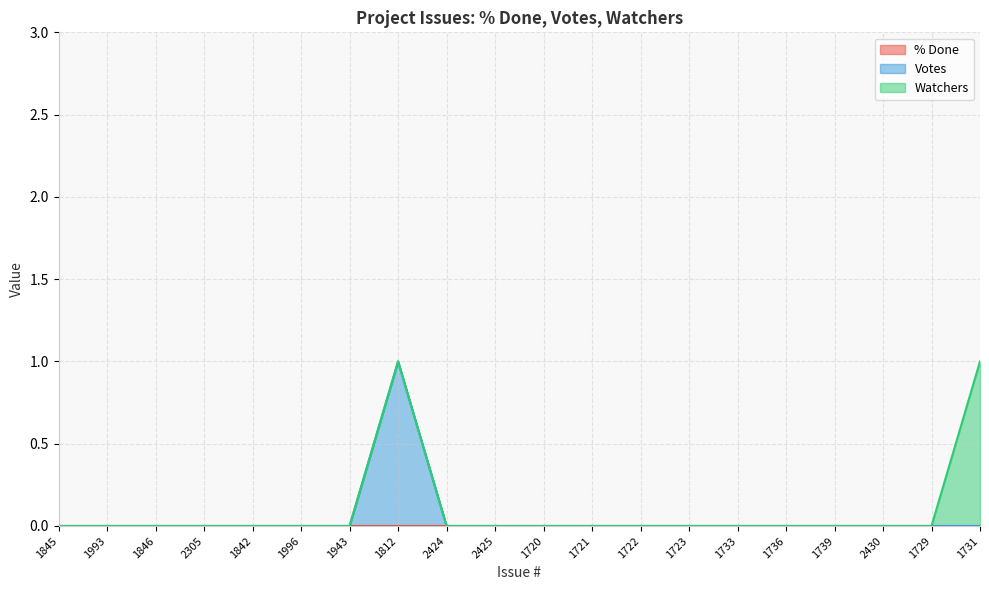

Does the chart display data point markers on the line(s)?

No